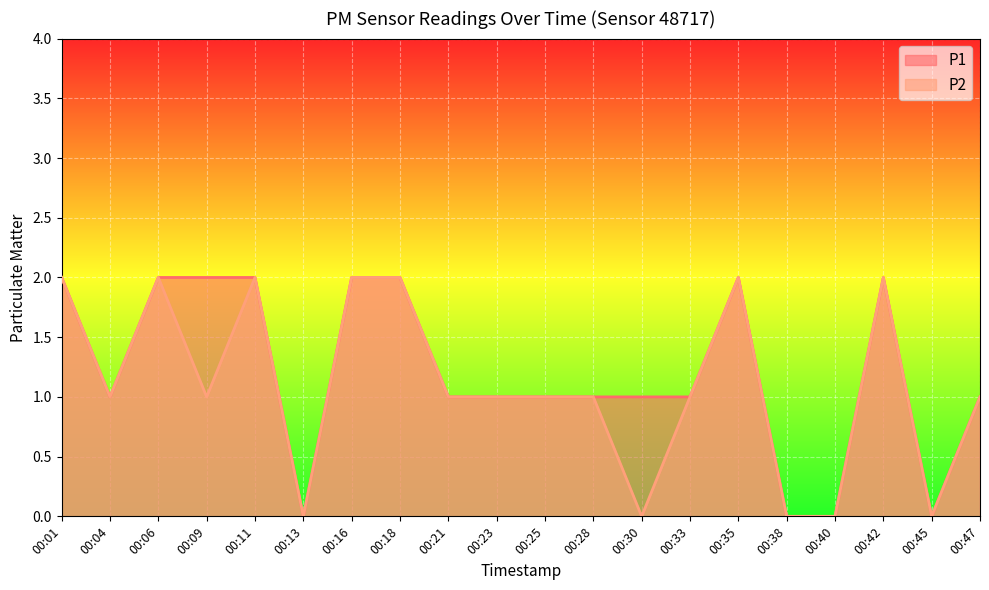

List the series in order of their peak value, highest first.

P1, P2